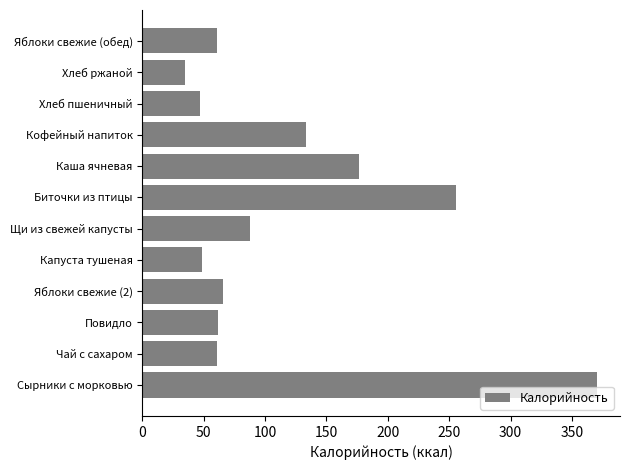

What is the change in value from Повидло to Щи из свежей капусты?

+26.0